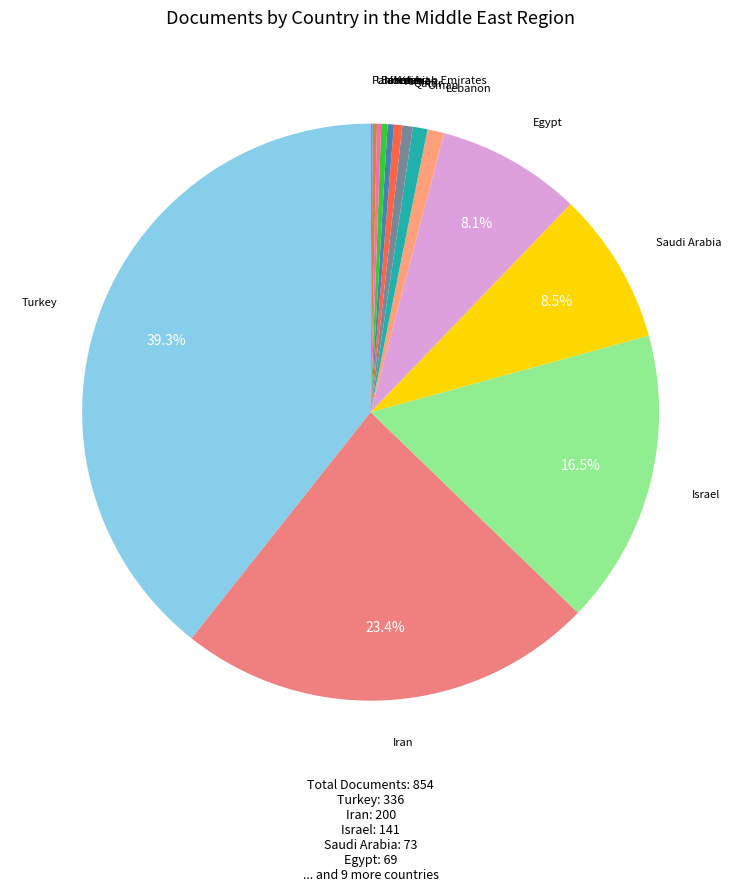

True or false: Yemen accounts for 10% of the total.

False